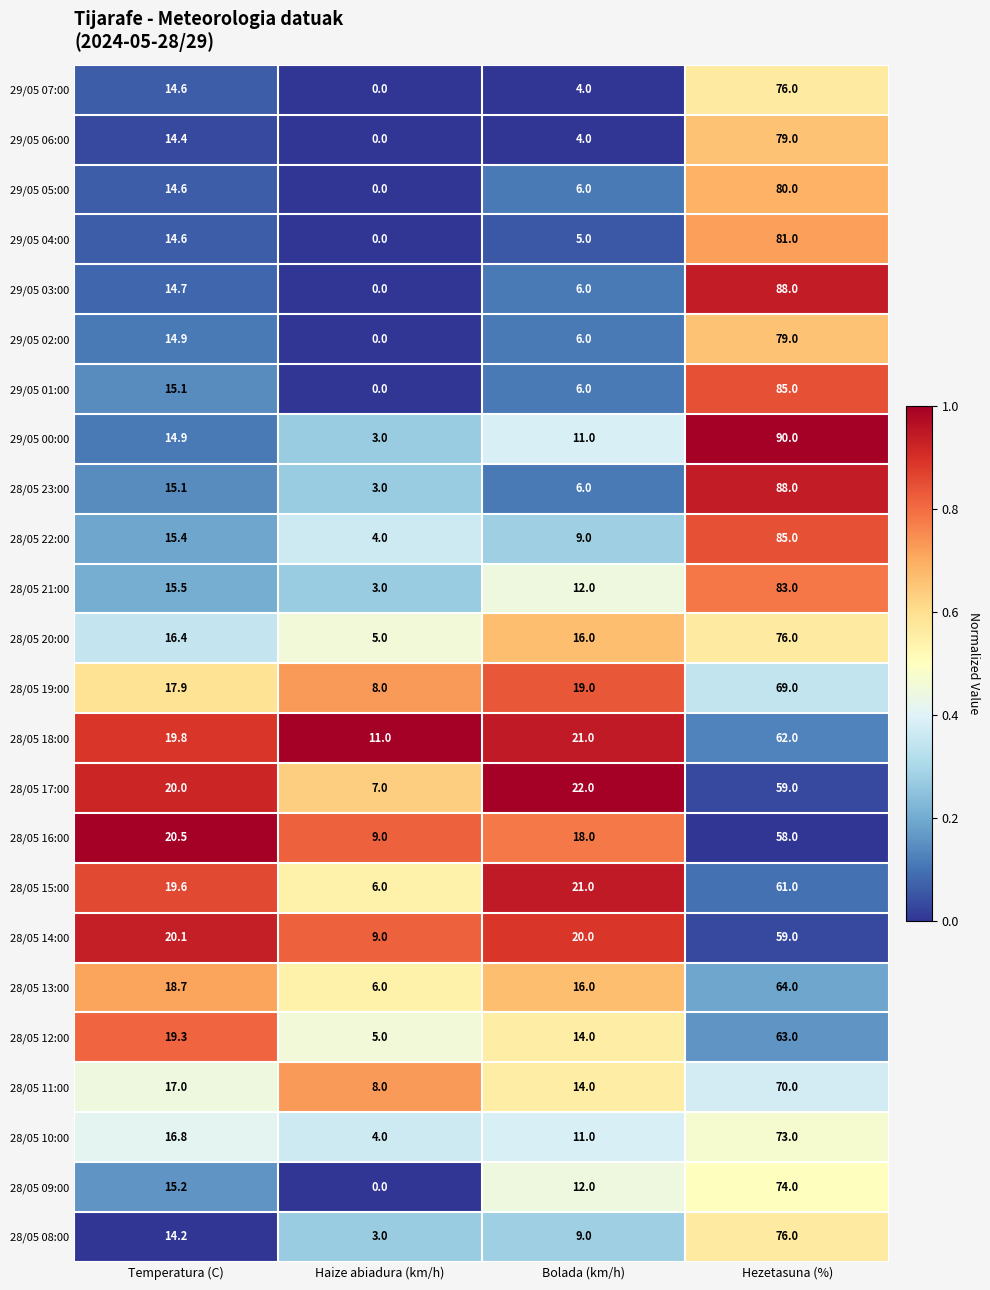

Which series has the largest range (max minus min)?

29/05 03:00